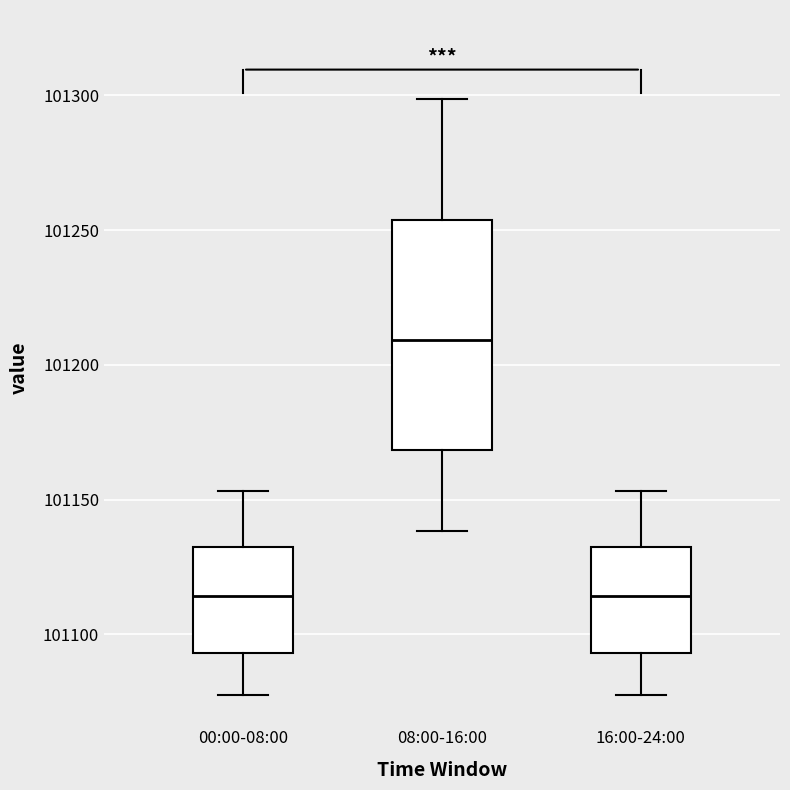

Comparing the boxes themselves (not the whiskers), which one is the tallest?

08:00-16:00